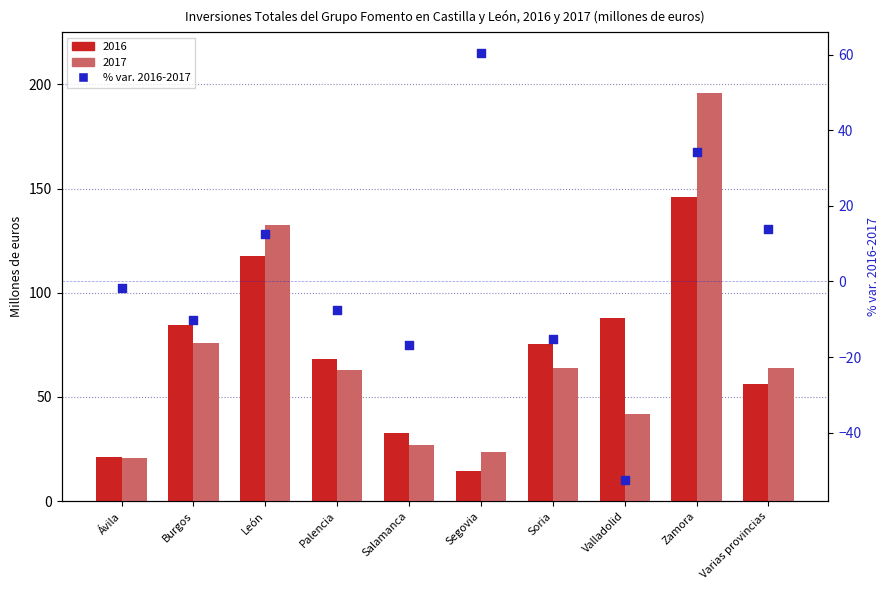

Which has a higher value, Valladolid or Salamanca?

Salamanca